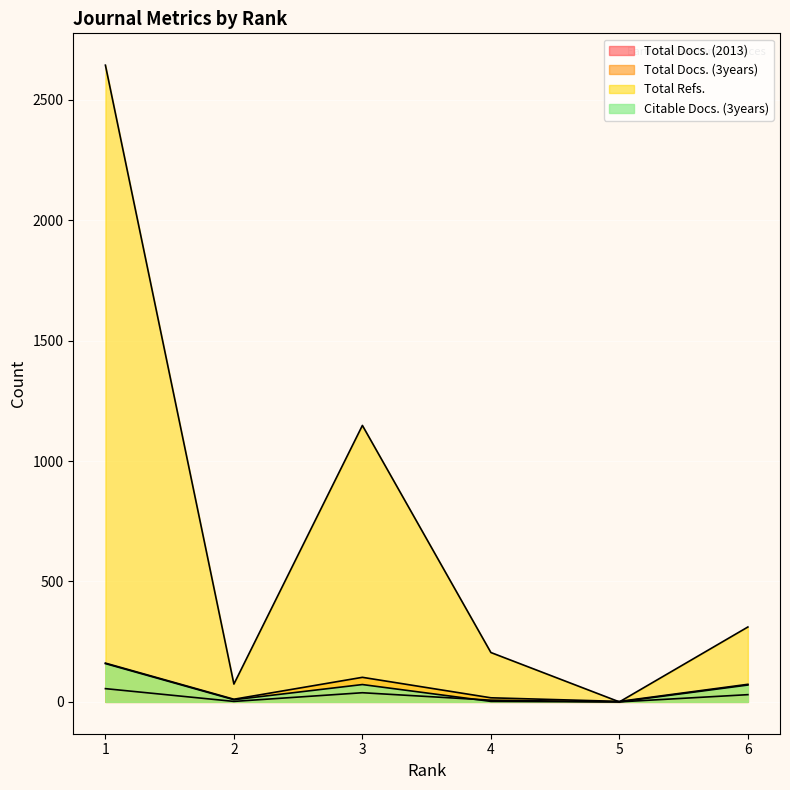

Which has a higher value, 4 or 6?

6